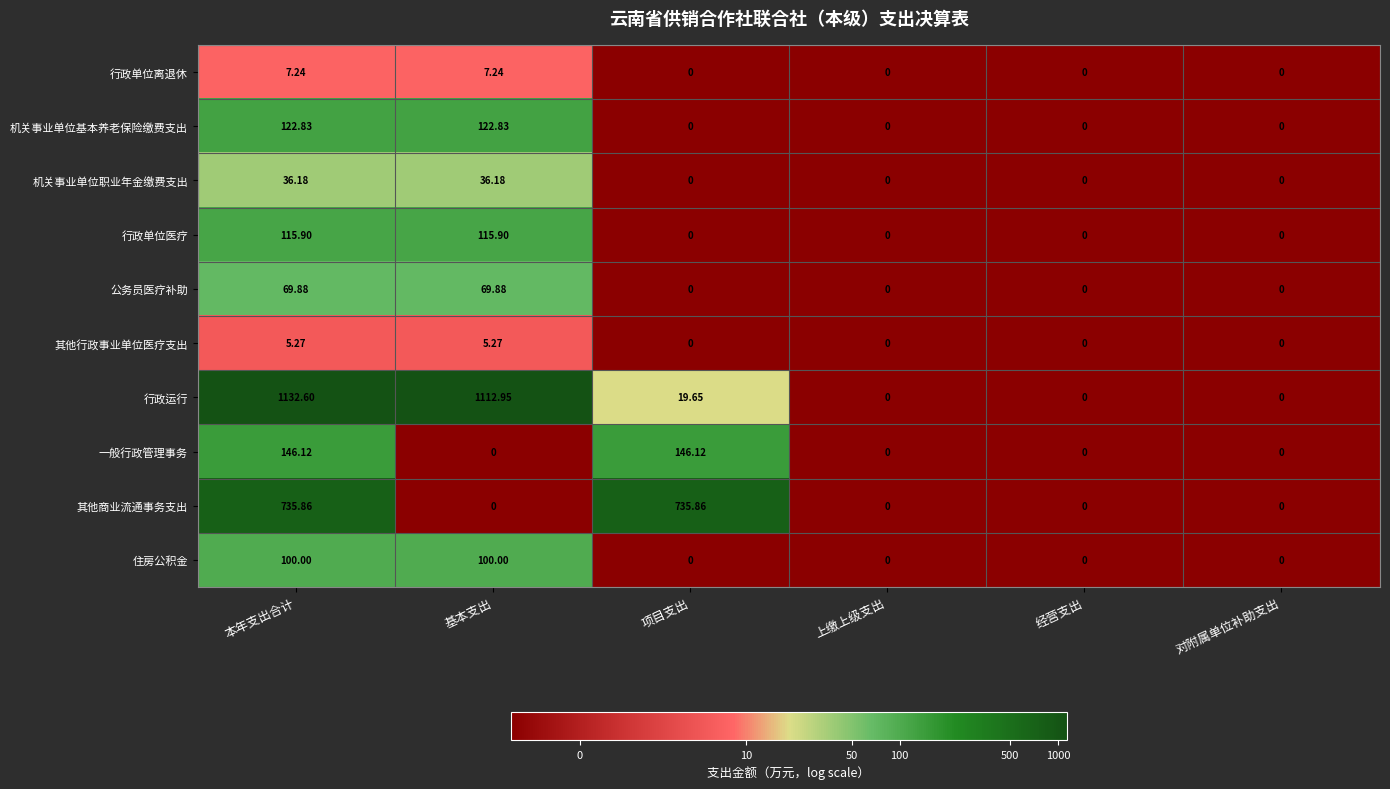

Rank the series by their maximum value, from highest to lowest.

行政运行, 其他商业流通事务支出, 一般行政管理事务, 机关事业单位基本养老保险缴费支出, 行政单位医疗, 住房公积金, 公务员医疗补助, 机关事业单位职业年金缴费支出, 行政单位离退休, 其他行政事业单位医疗支出